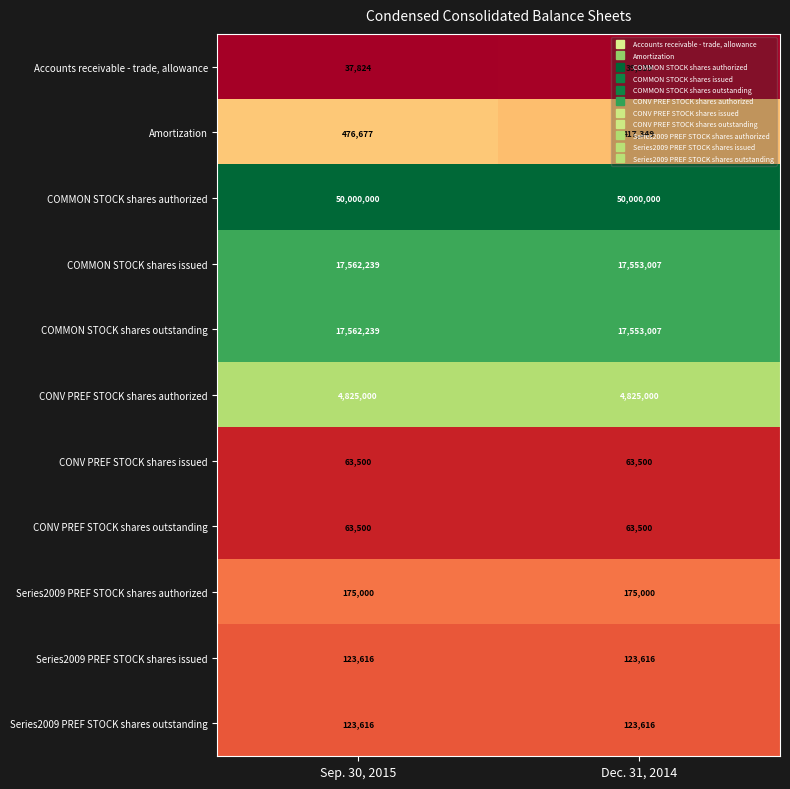

Rank the categories by Accounts receivable - trade, allowance value from highest to lowest.

Dec. 31, 2014, Sep. 30, 2015